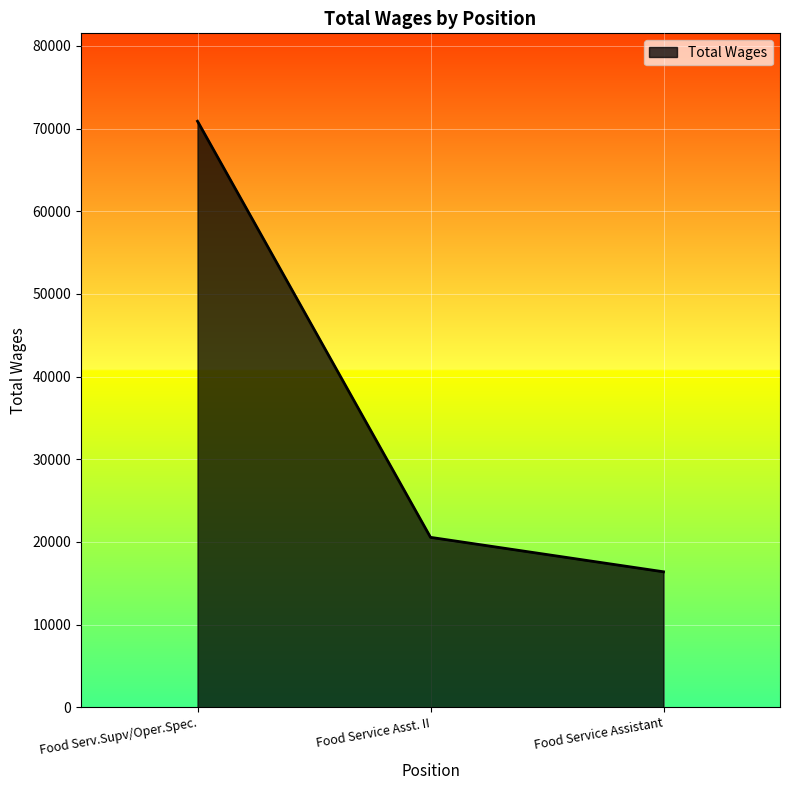

Which label corresponds to the smallest value in the chart?

Food Service Assistant